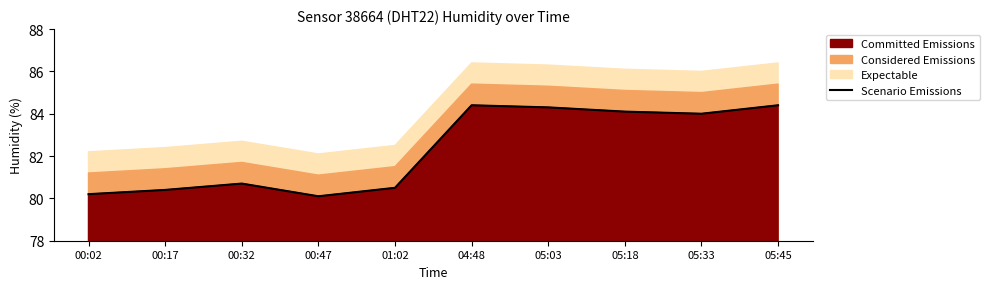

Which category has the highest value across all series?

04:48